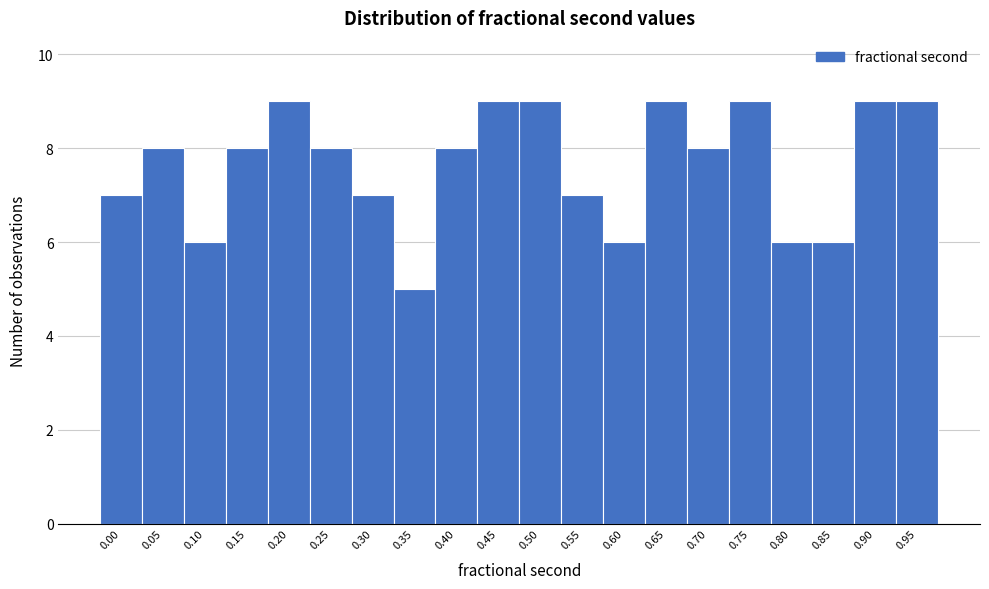

Reading left to right, transcribe all the data shown in this chart.

7	8	6	8	9	8	7	5	8	9	9	7	6	9	8	9	6	6	9	9